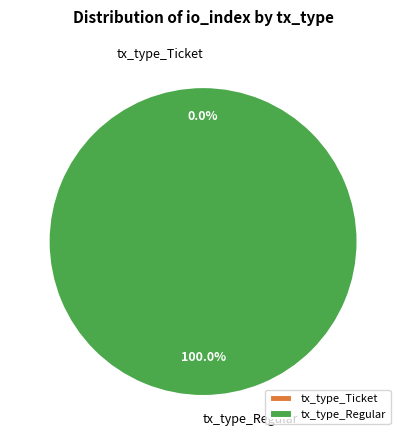

Rank the categories by value from highest to lowest.

tx_type_Regular, tx_type_Ticket